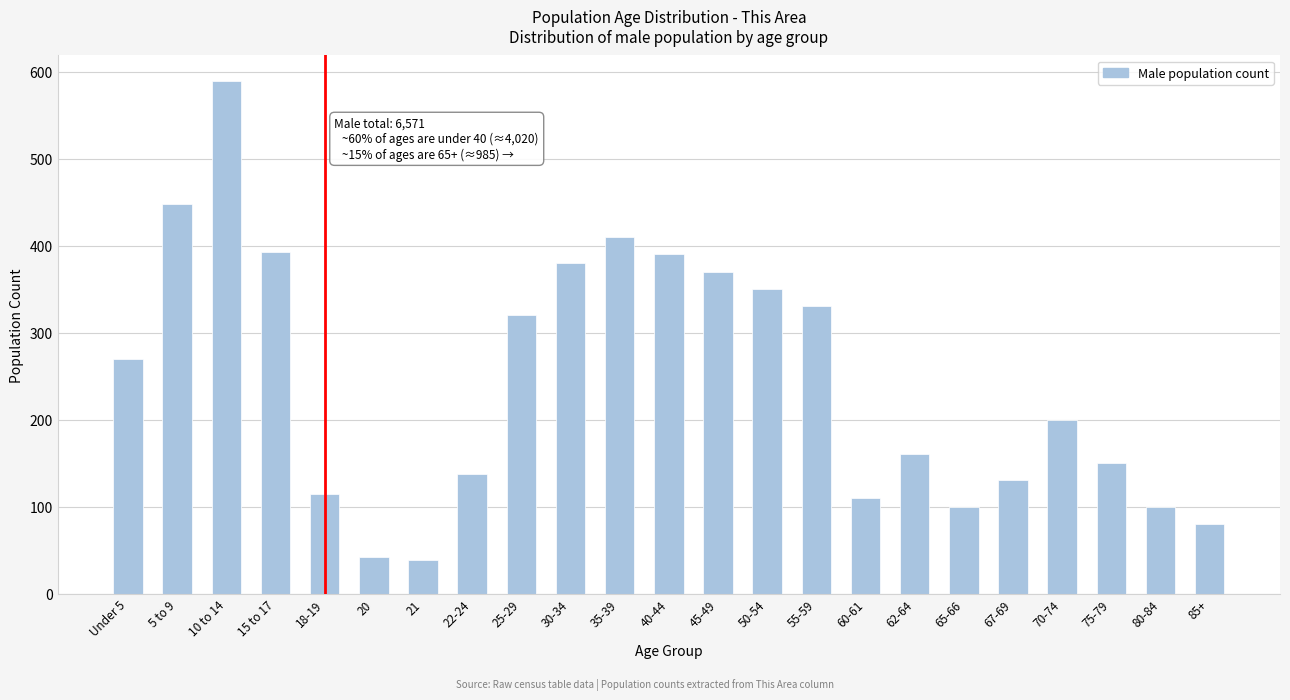

Reading left to right, list all the values displayed in this chart.

Under 5=270	5 to 9=448	10 to 14=589	15 to 17=393	18-19=114	20=42	21=39	22-24=137	25-29=320	30-34=380	35-39=410	40-44=390	45-49=370	50-54=350	55-59=330	60-61=110	62-64=160	65-66=100	67-69=130	70-74=200	75-79=150	80-84=100	85+=80